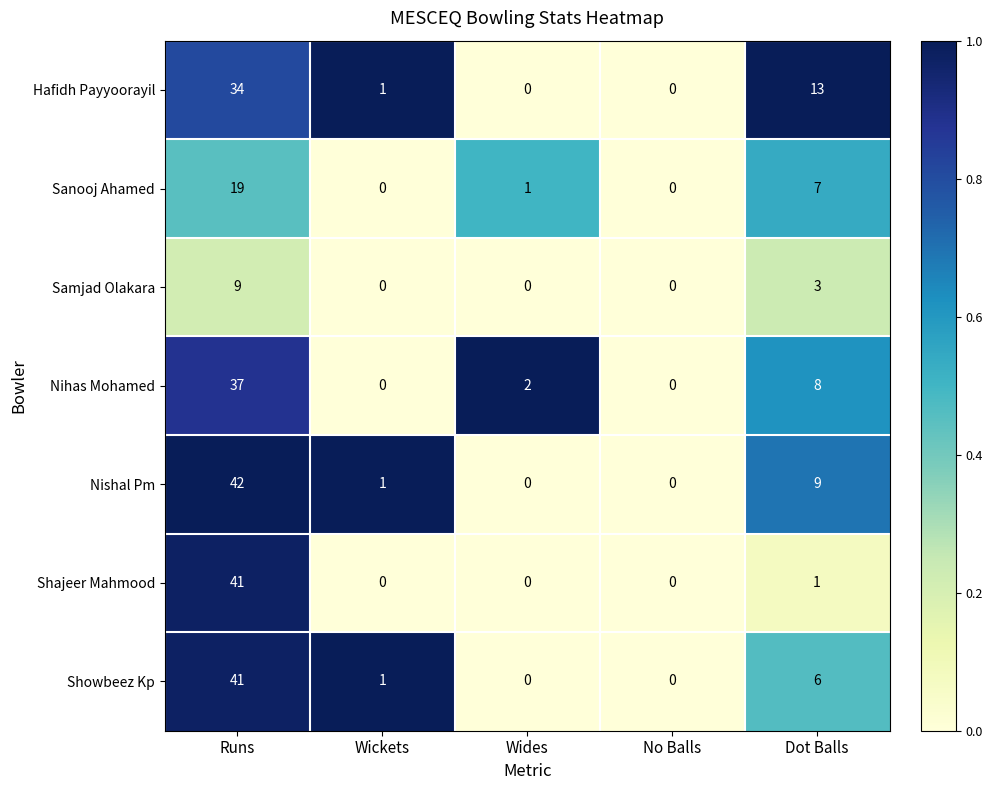

How many values in Samjad Olakara are above zero?

2